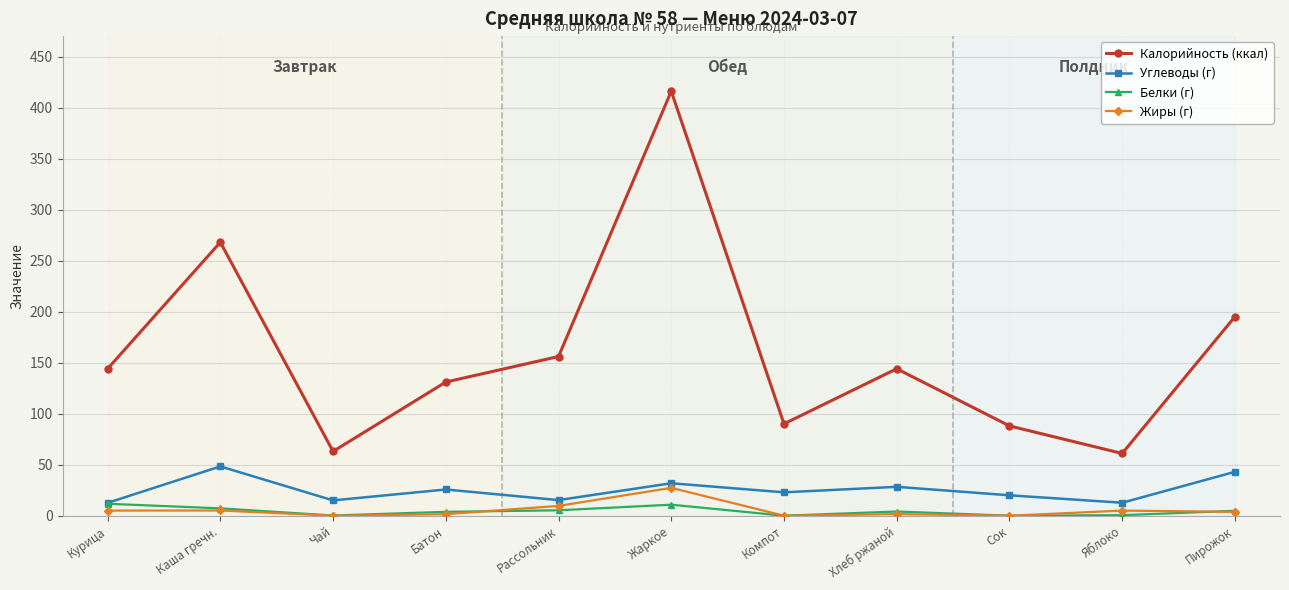

What is the average value of the Жиры (г) series?

5.4